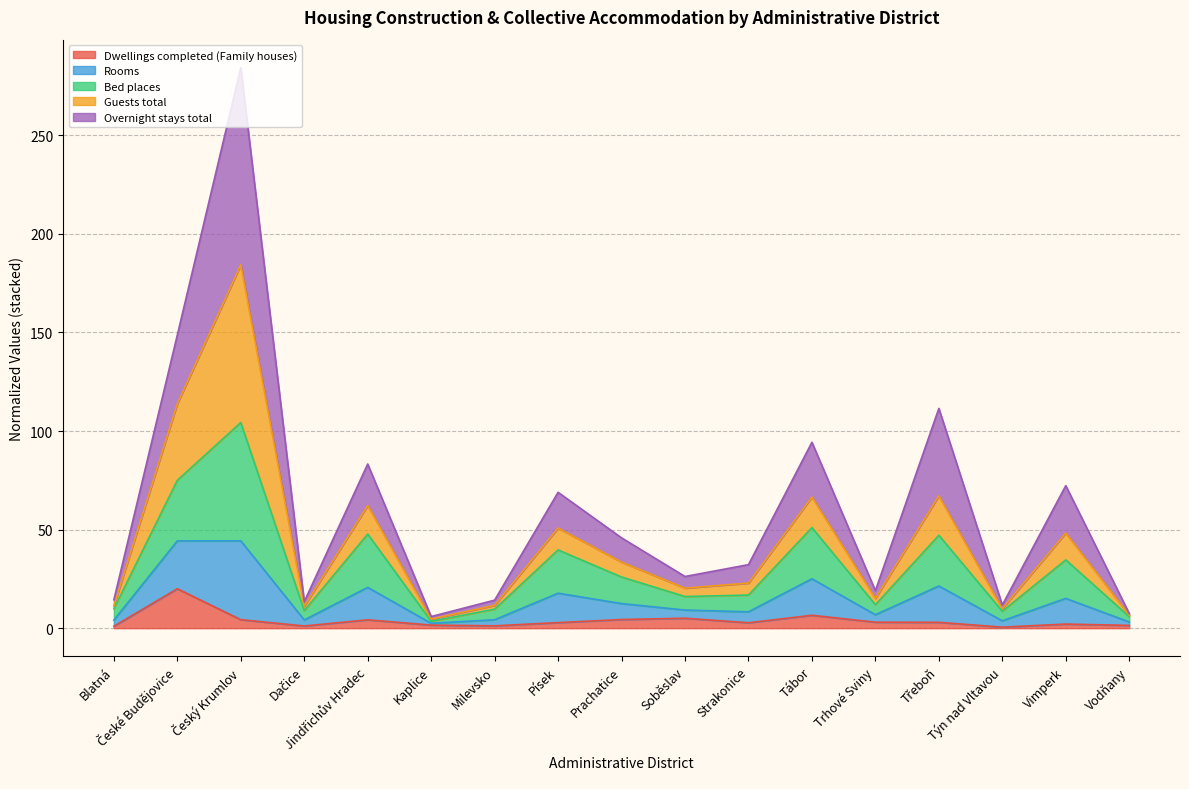

True or false: Rooms has more than 1 points higher than both neighbors.

True